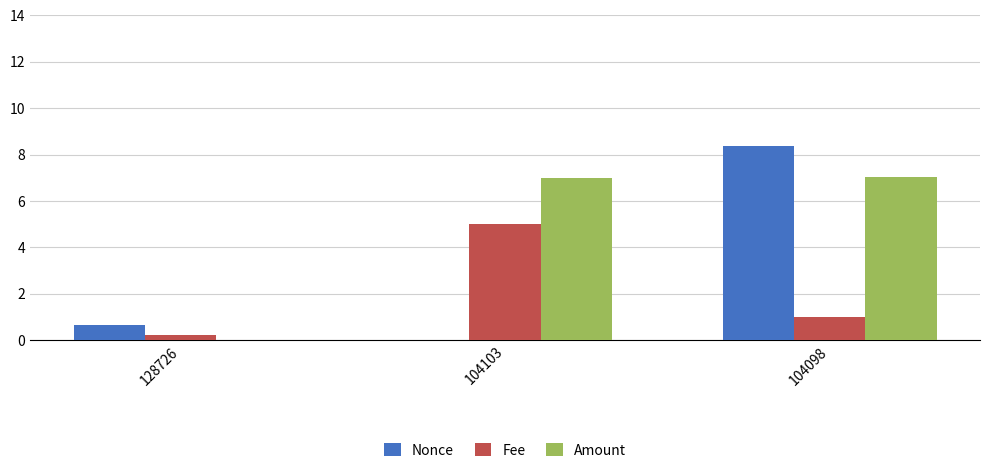

What is the sum of all Amount values?

14.0